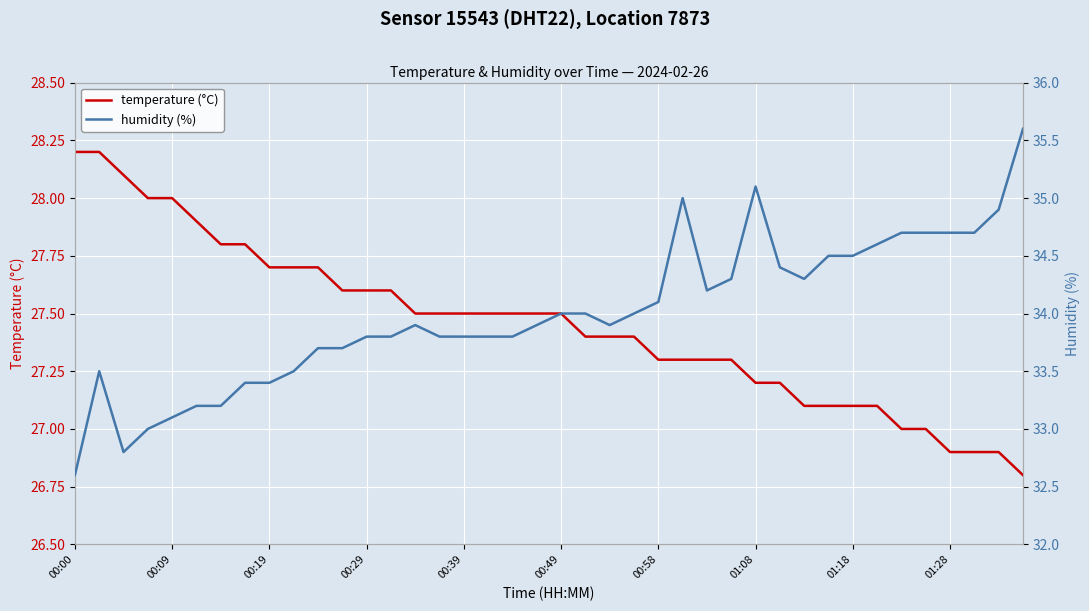

How many values in the humidity (%) series are below 33?

2